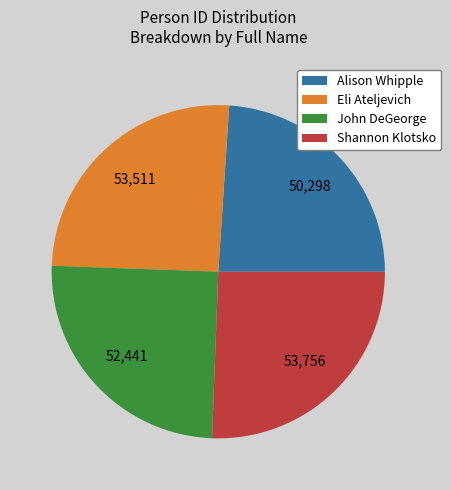

Is it true that Alison Whipple is 35% of the pie?

False